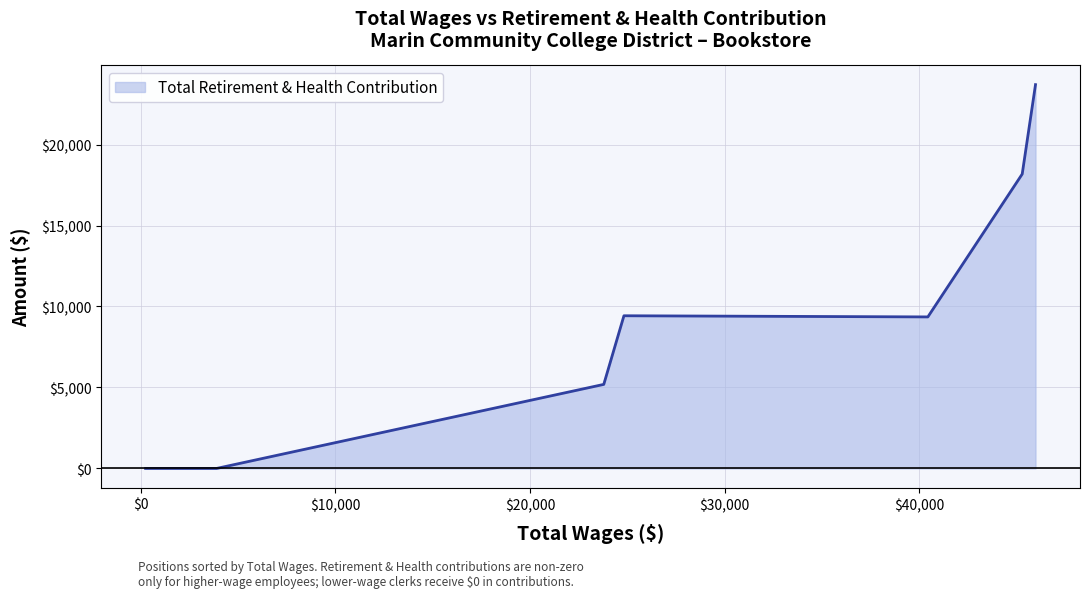

What is the maximum value shown in the chart?

23699